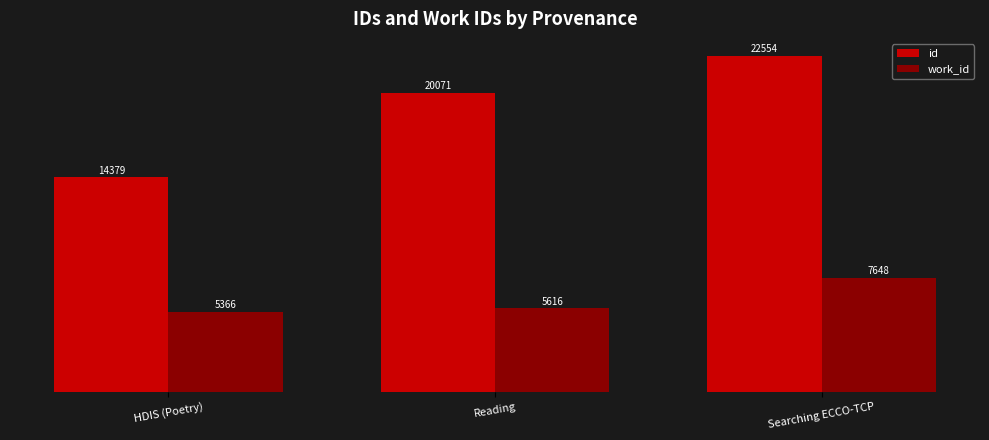

What position from the left is Reading?

2